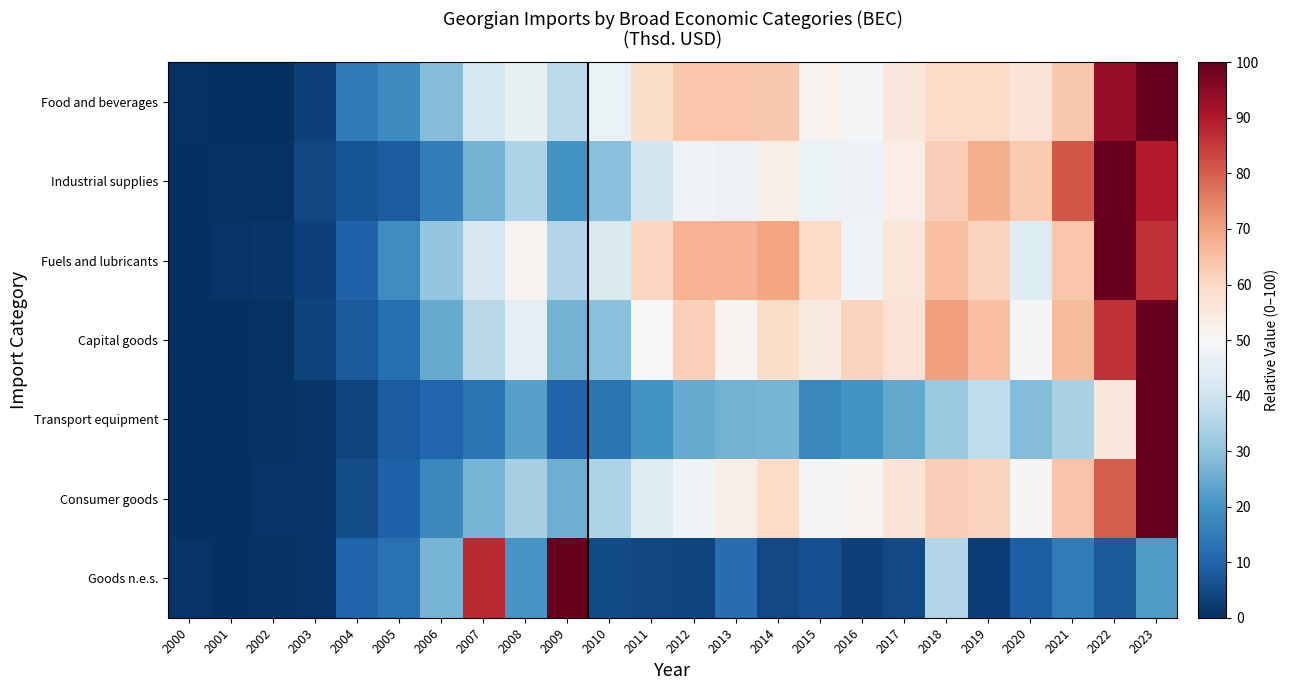

What is the difference between the highest and lowest values at 2021?

66.0